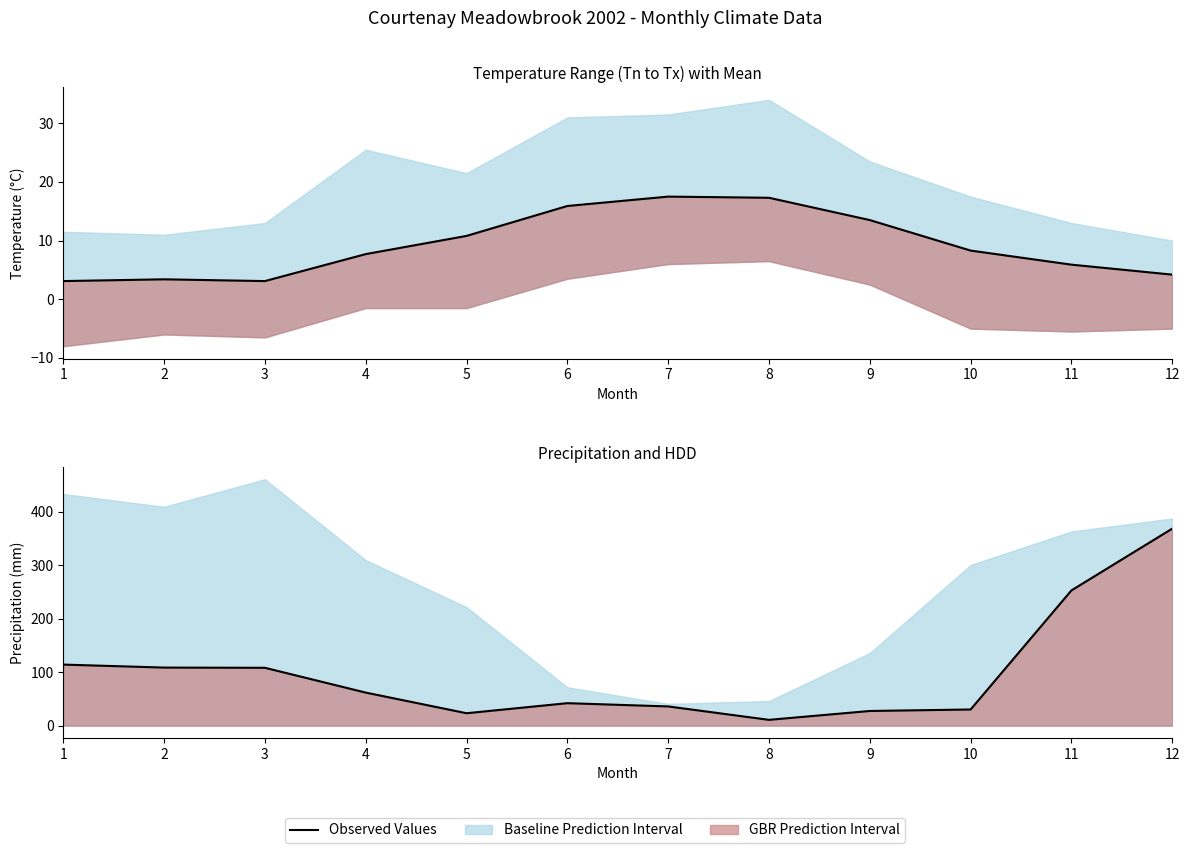

How many interior local peaks does the P (Observed Values) series have?

1